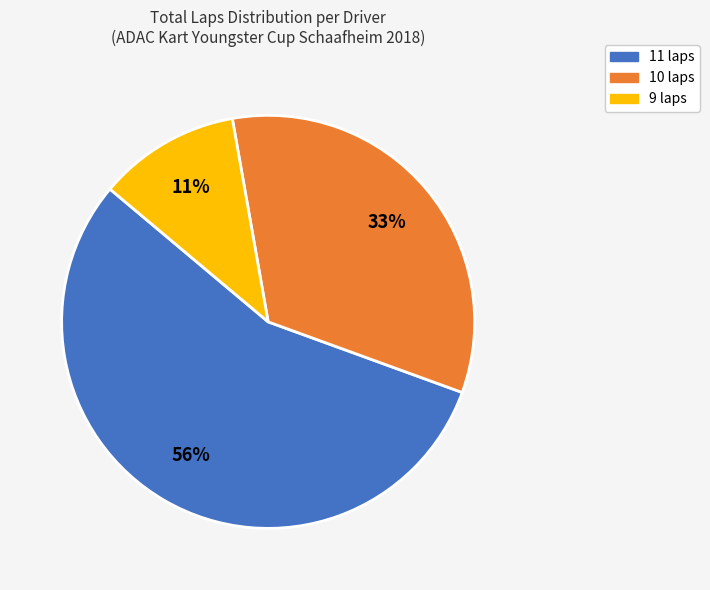

Which has a higher value, 11 laps or 9 laps?

11 laps